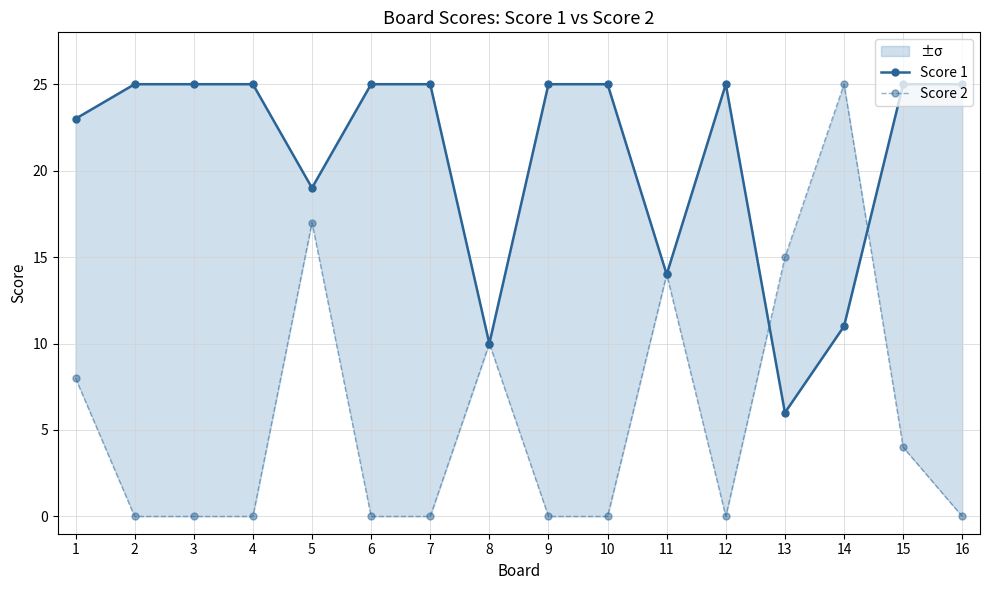

Is the value of Score 2 at 6 greater than the value of Score 1 at 12?

No